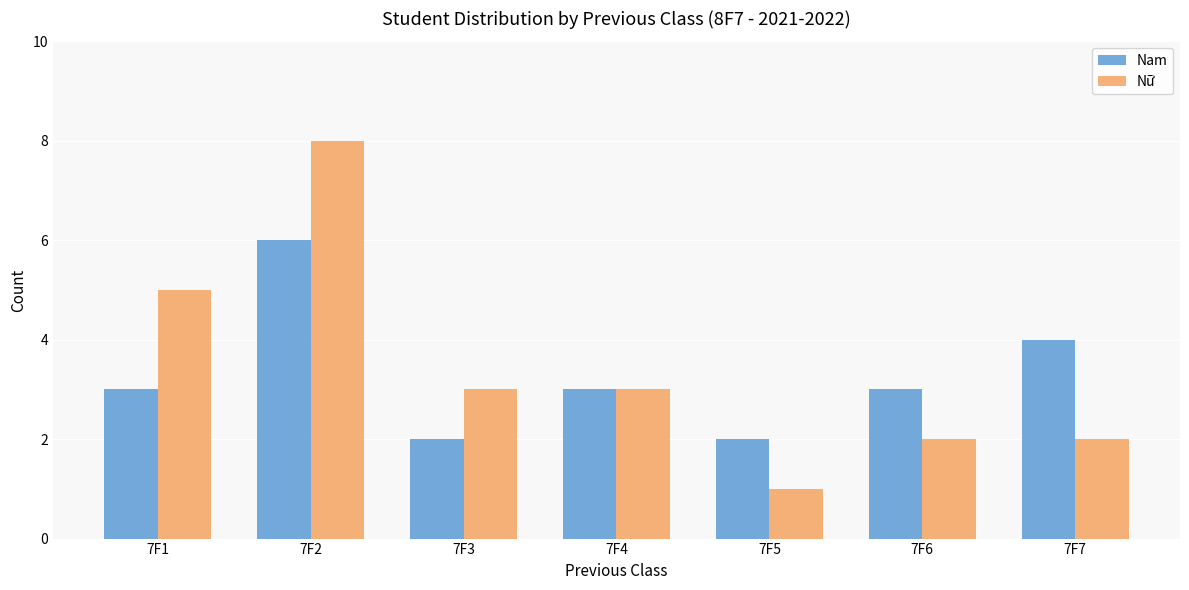

What are all the series names shown in the legend?

Nam, Nữ